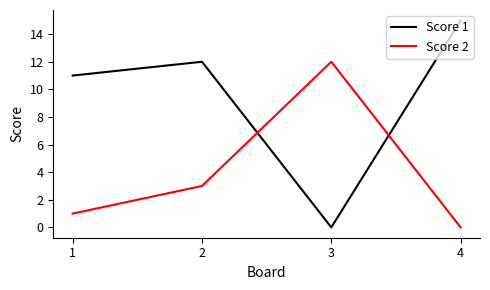

In Score 2, how many points are higher than both neighbors (excluding endpoints)?

1